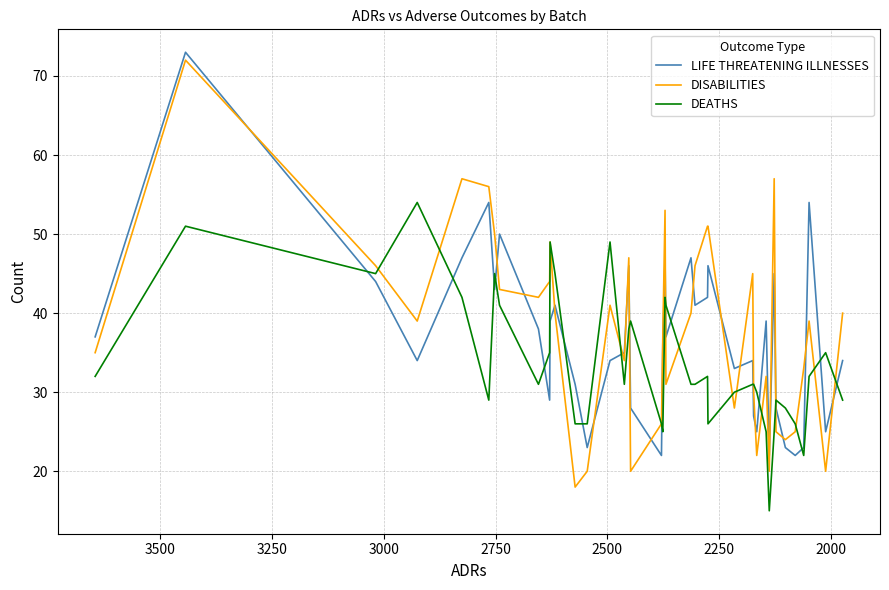

How many lines are shown in the chart?

3